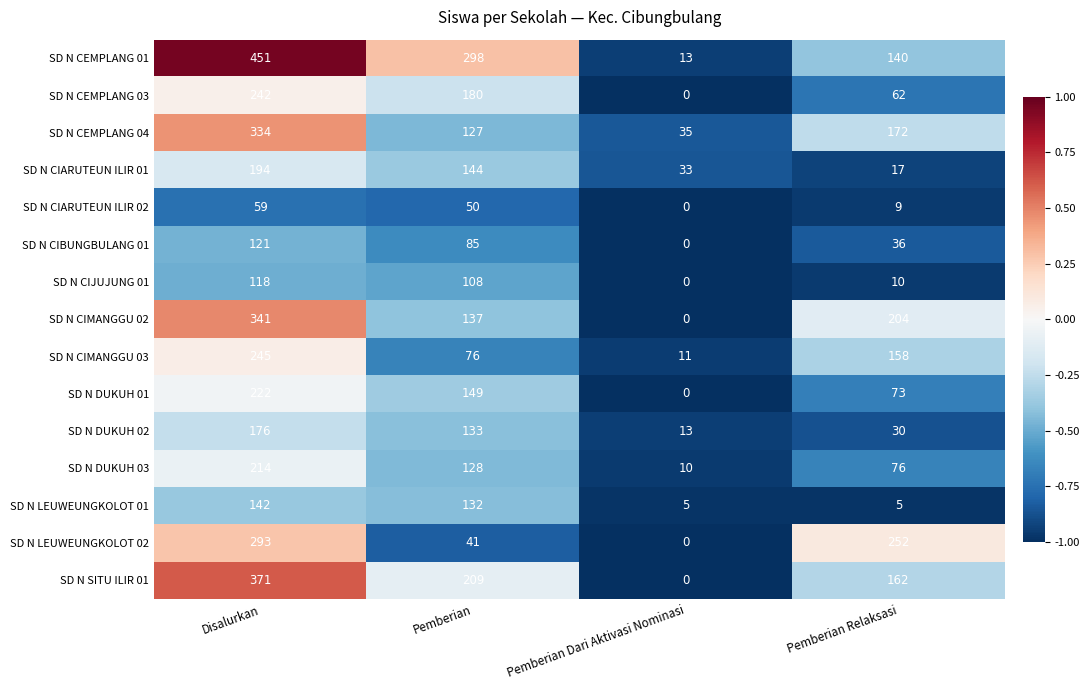

What is the maximum value for SD N LEUWEUNGKOLOT 02?

293